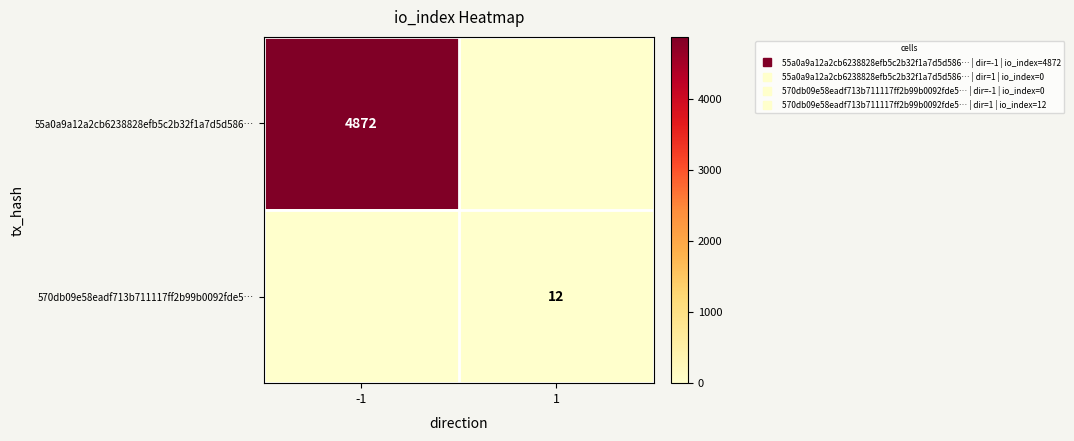

The value of 55a0a9a12a2cb6238828efb5c2b32f1a7d5d586… at -1 is 4872. True or false?

True